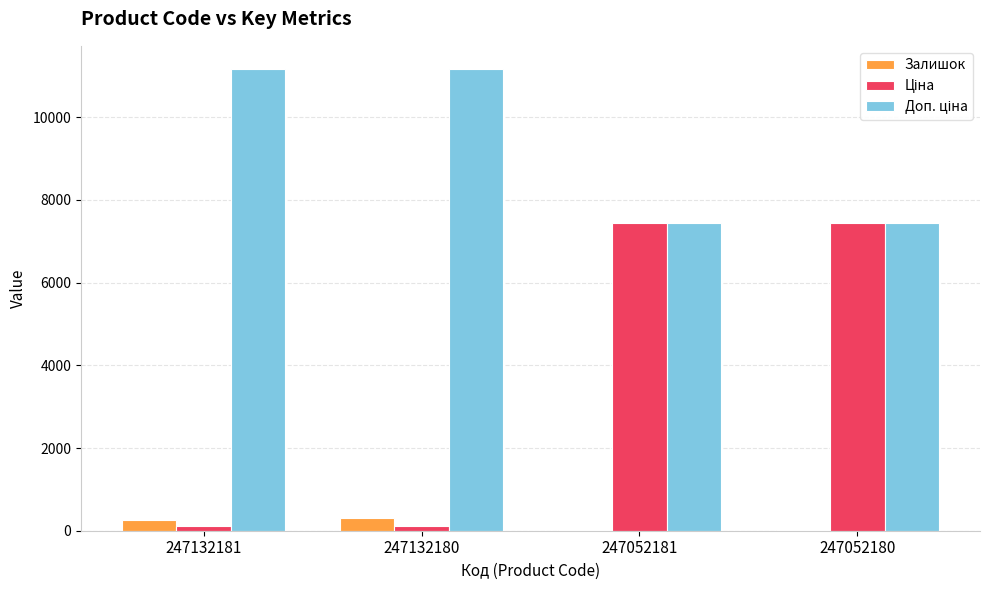

How many categories are shown in the chart?

4